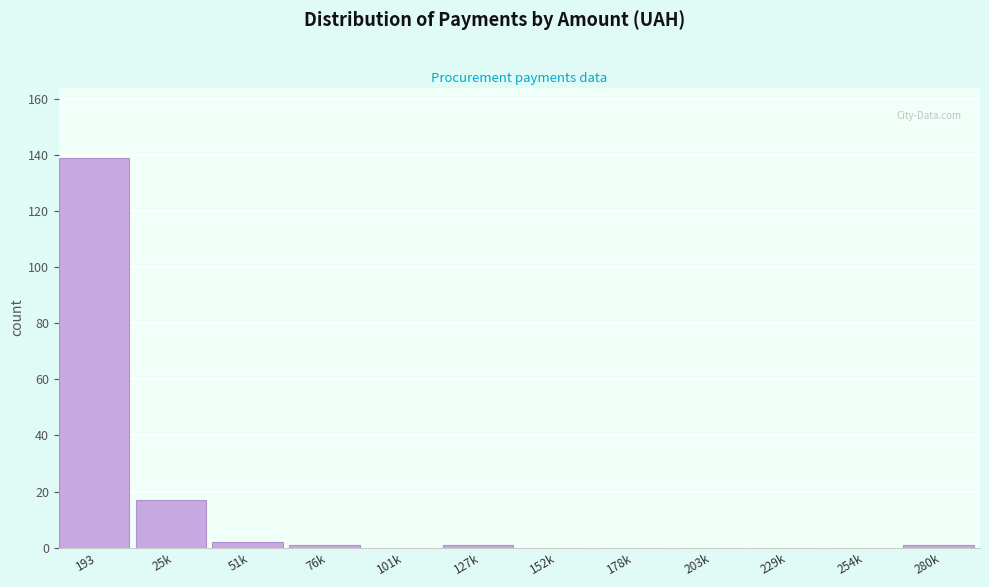

Where is the data nearest to the value 69?

25k